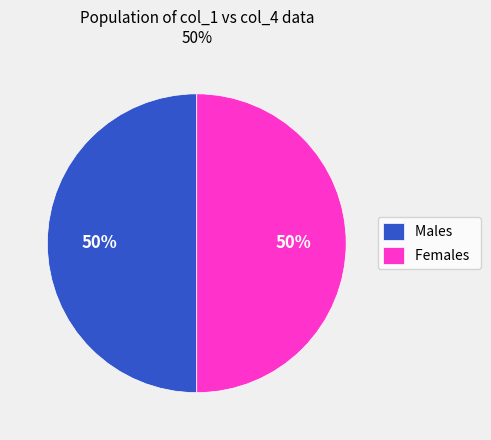

What percentage is the Females slice, to the nearest percent?

50%